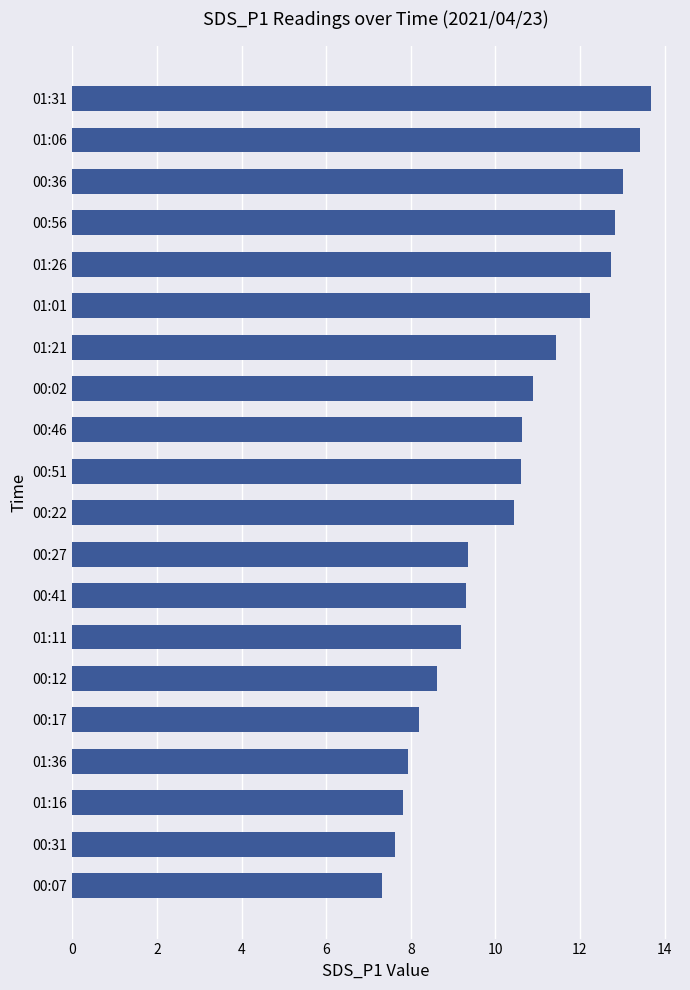

What is the sum of all values?

207.3